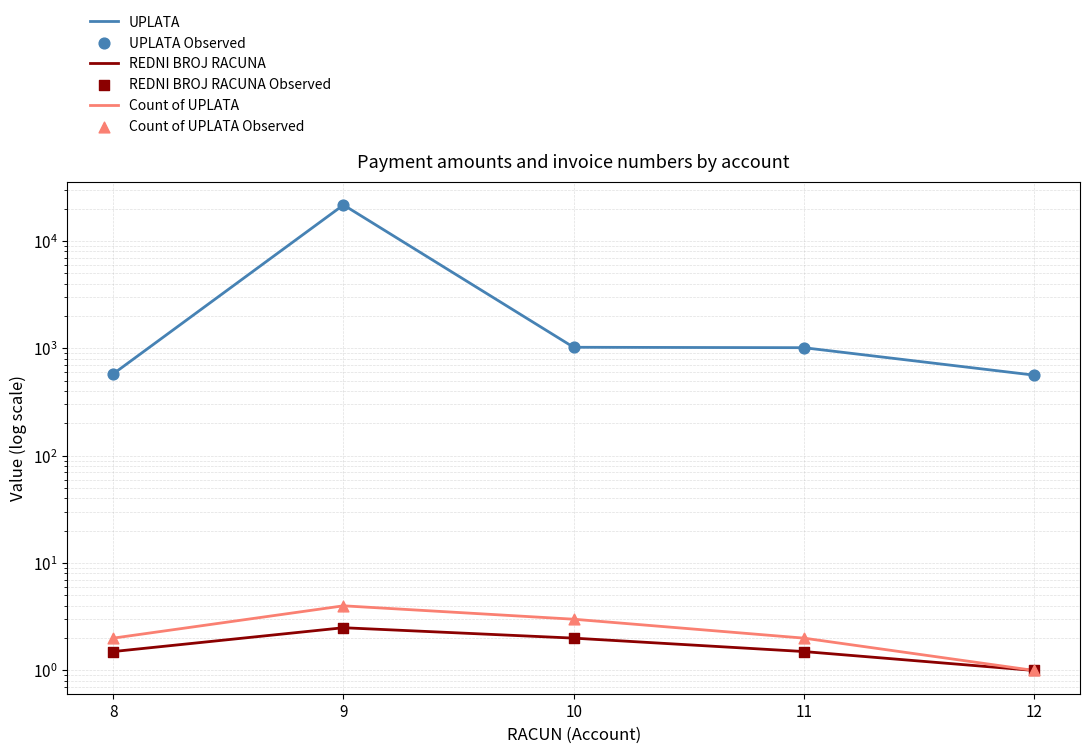

Which series reaches the minimum Y coordinate?

REDNI BROJ RACUNA